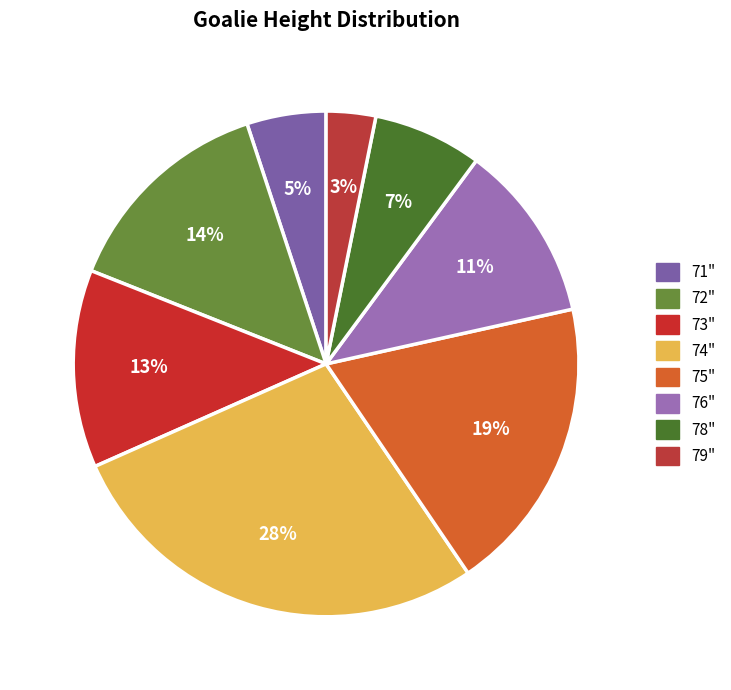

How many segments does this pie chart have?

8